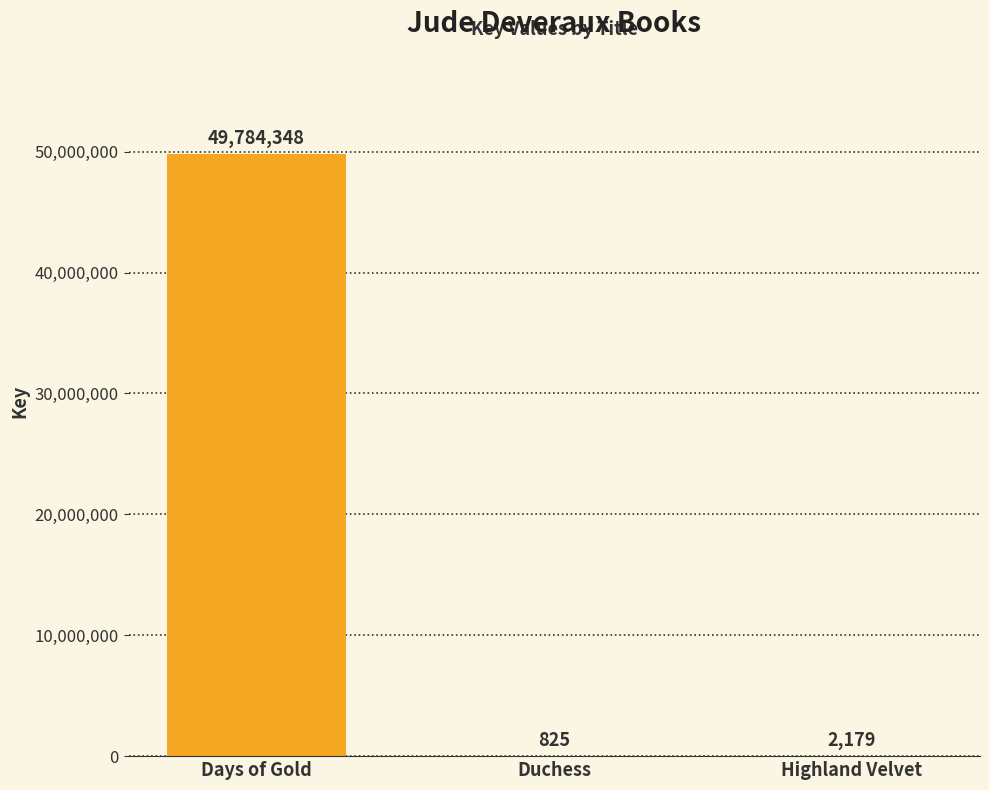

At which label does the data first exceed 2179?

Days of Gold